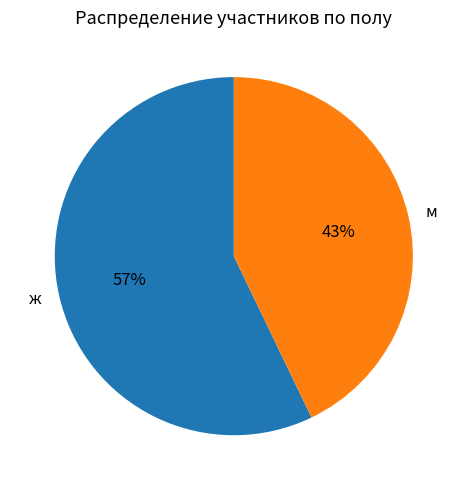

Which slice represents more than half of the pie?

ж